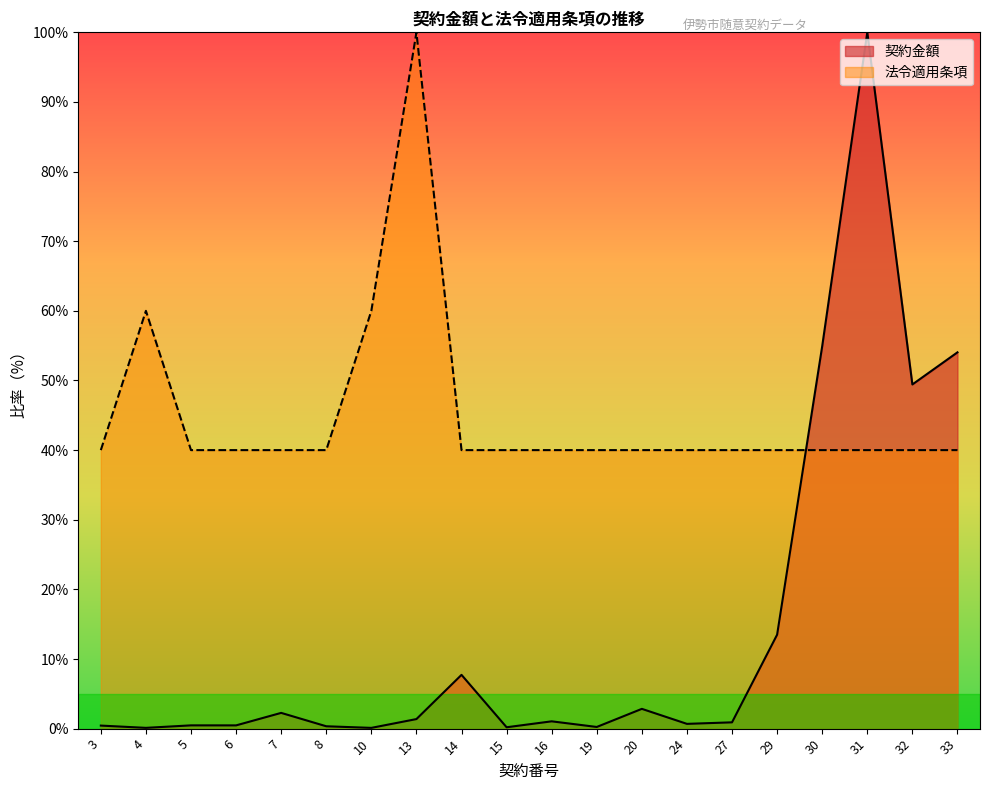

What is the minimum value shown in the chart?

0.1